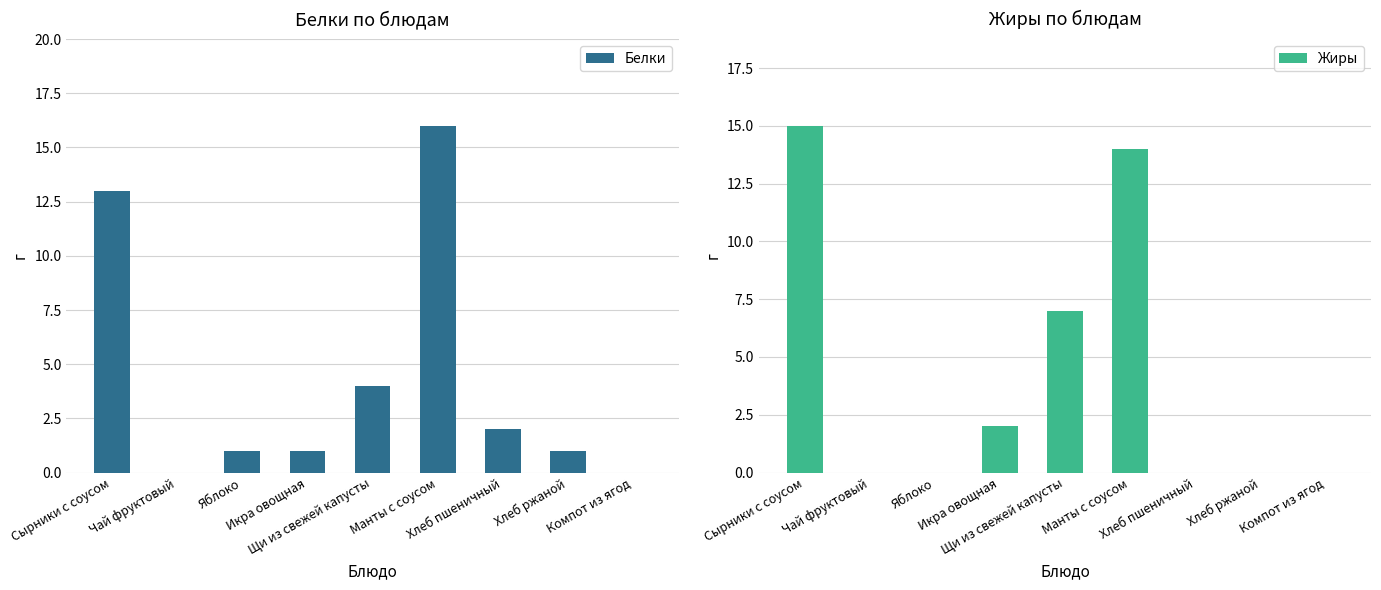

What is the sum of the Белки values at Хлеб пшеничный and Чай фруктовый?

2